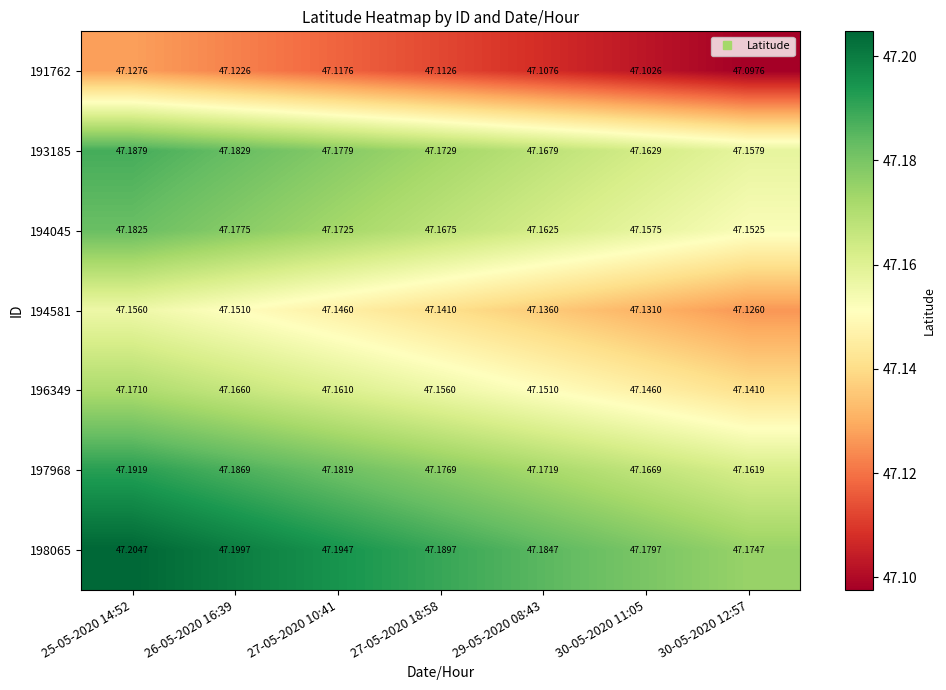

At 25-05-2020 14:52, list the series in order from largest to smallest.

198065, 197968, 193185, 194045, 196349, 194581, 191762